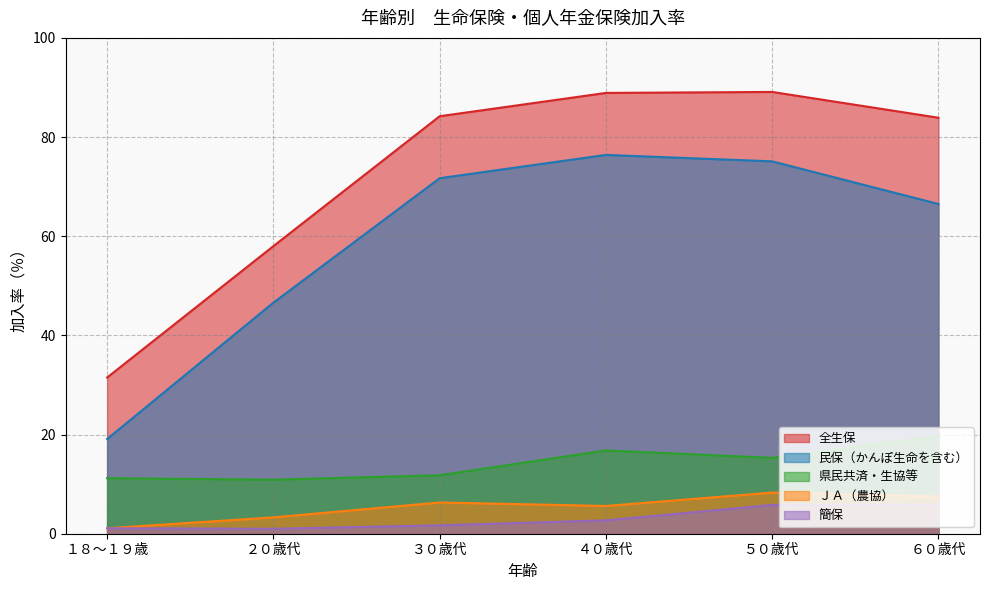

Between １８～１９歳 and ２０歳代, which series saw the biggest shift?

民保（かんぽ生命を含む）